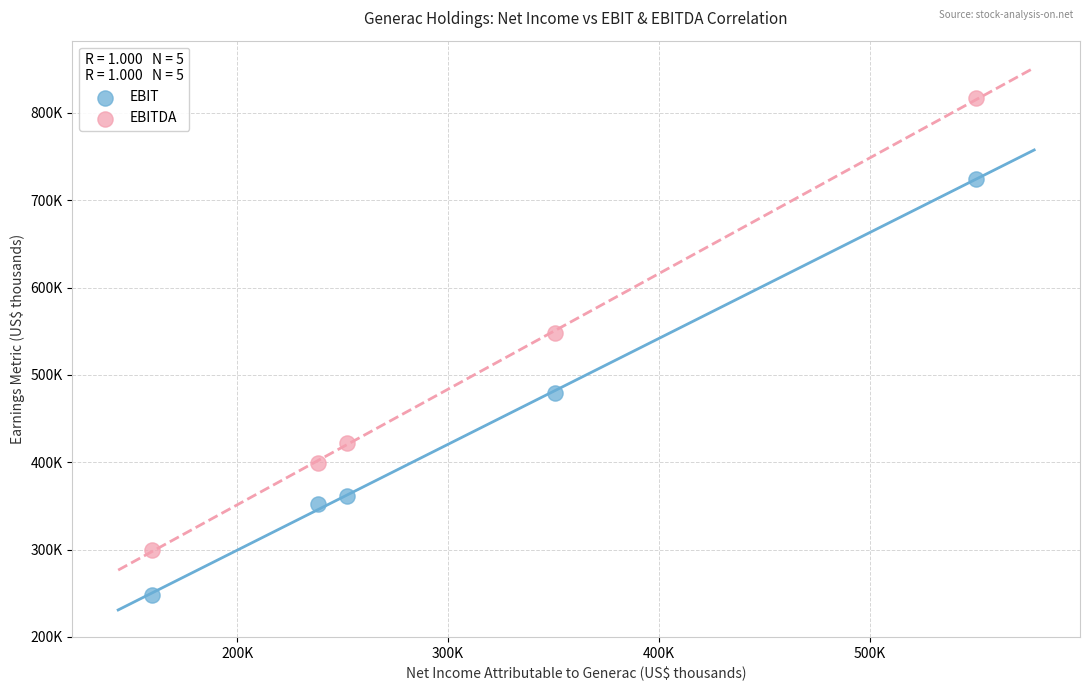

What are all the series names shown in the legend?

EBIT, EBITDA